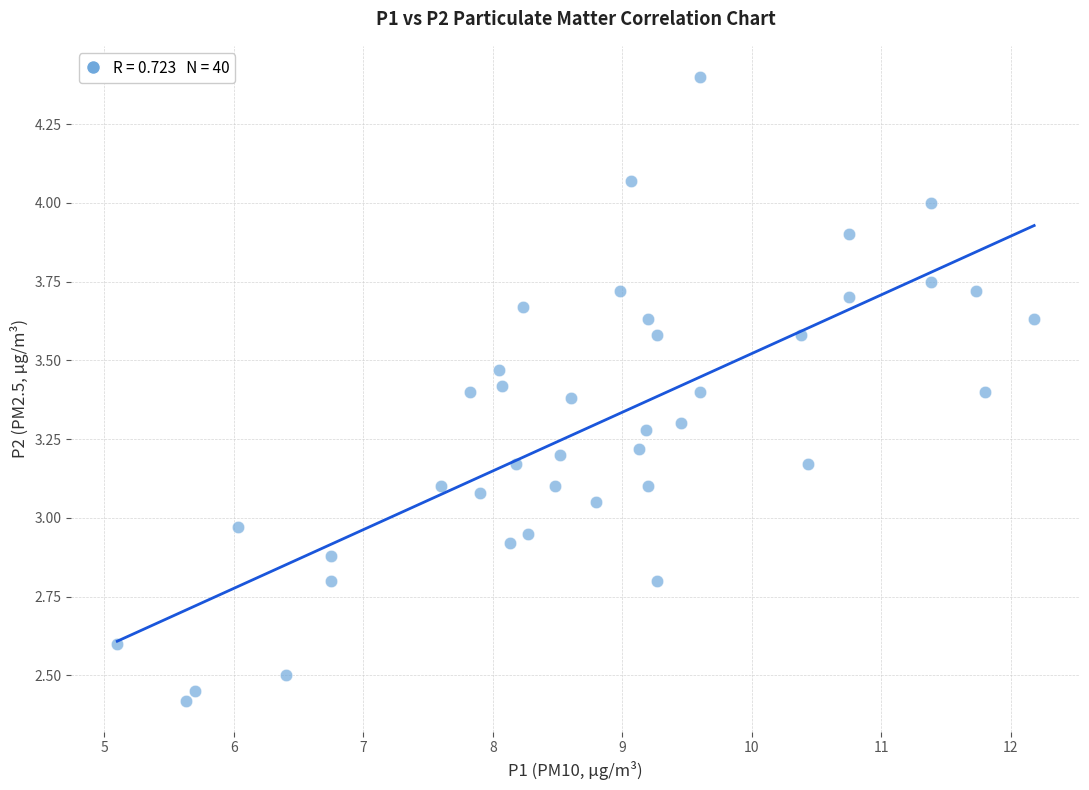

What is the range of X values (max minus min)?

7.1